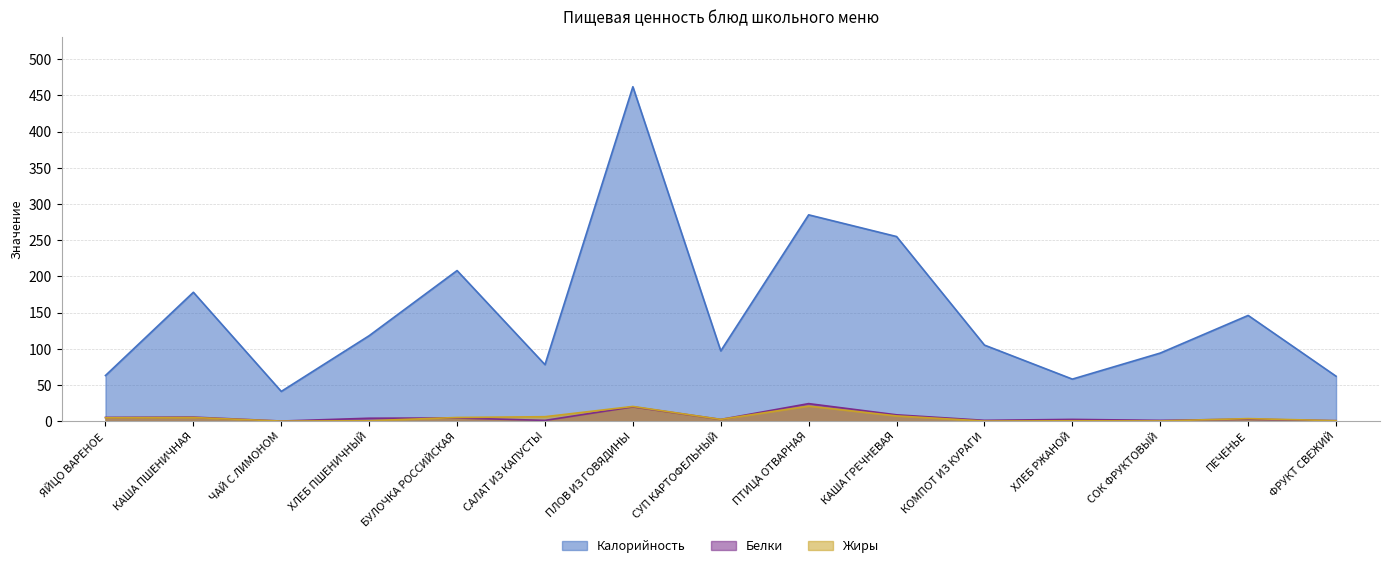

At which label does Калорийность reach its minimum?

ЧАЙ С ЛИМОНОМ